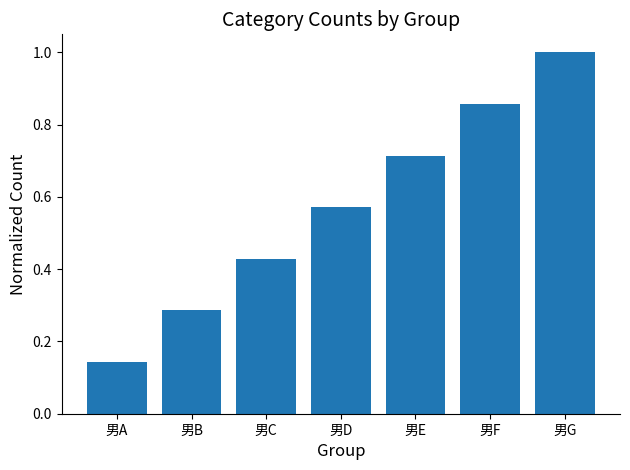

At which category does the chart reach its peak across all series?

男G